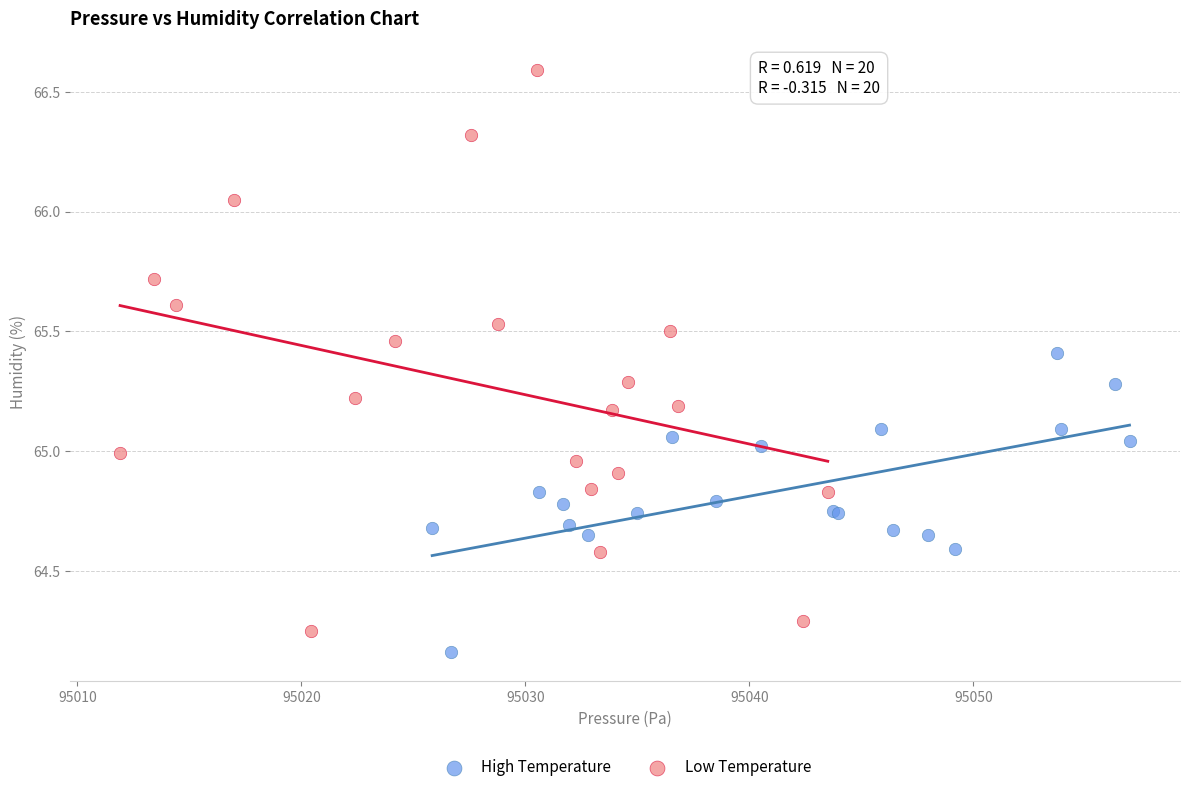

Which series has the widest spread of Y values?

Low Temperature